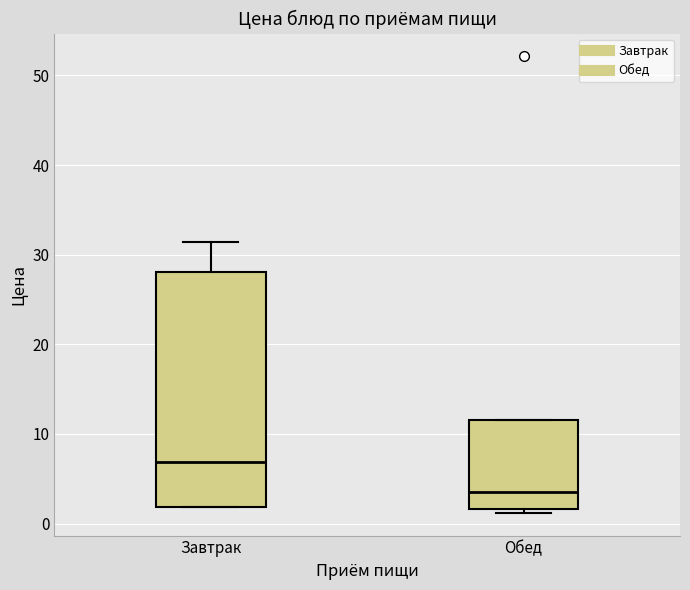

Reading left to right, transcribe this box plot: for each box, give where its median line is, the range the box spans, and where its two whiskers end, as read against the y-axis. The values are not printed on the chart, so give them approximately, as read against the axis.

Завтрак: median 7, box 2 to 28, whiskers 2 to 31
Обед: median 4, box 2 to 12, whiskers 1 to 12